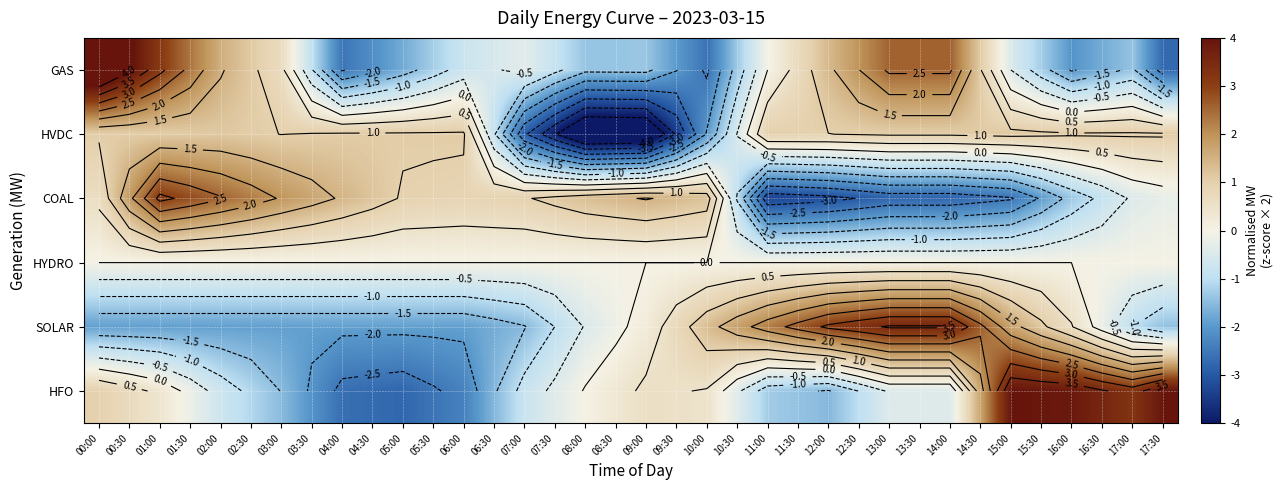

Is the value of GAS at 08:00 greater than the value of COAL at 17:00?

No